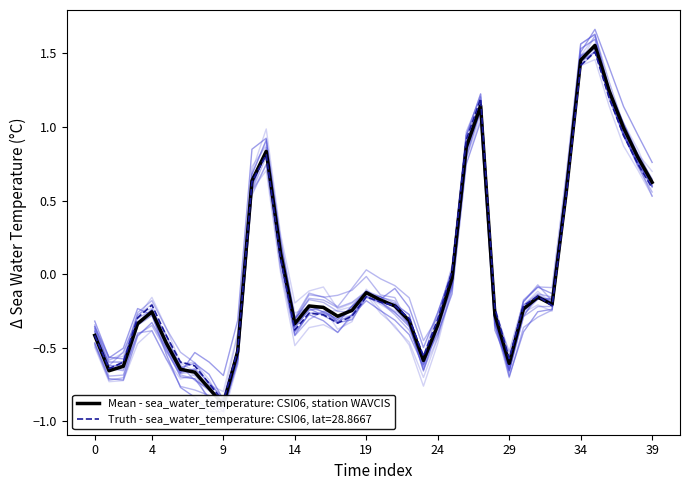

Which has a higher value, 17 or 11?

11